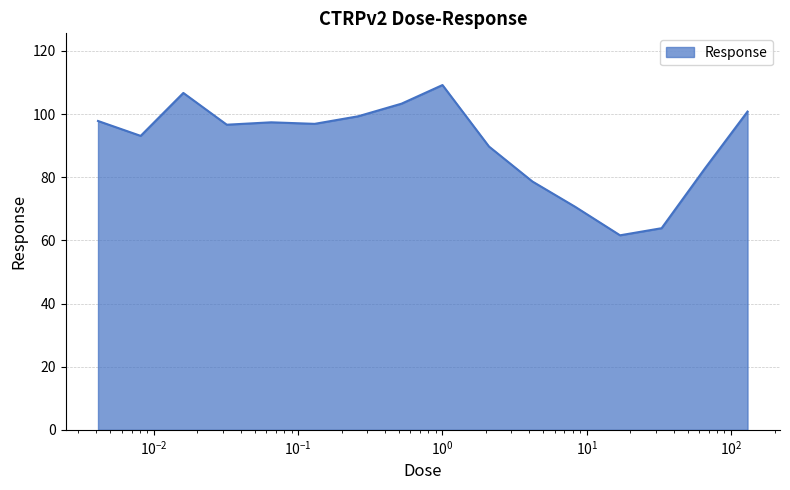

What is the difference between the maximum and minimum values?

47.6